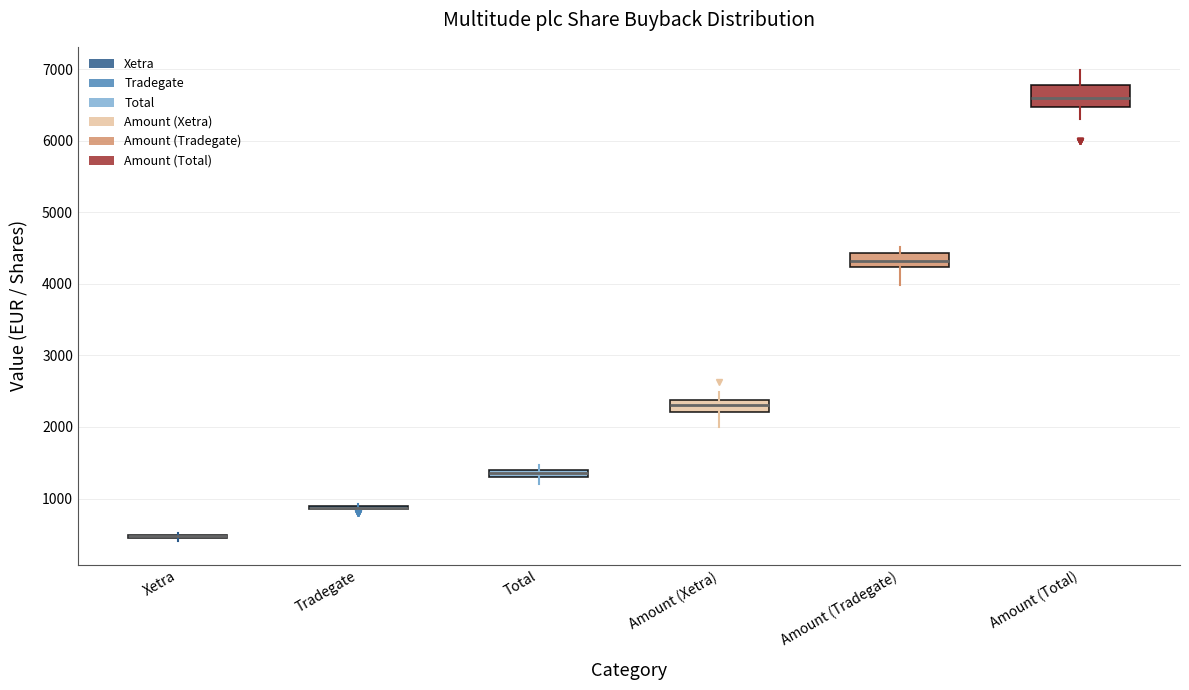

Which box is the tallest, from its lower edge to its upper edge?

Amount (Total)